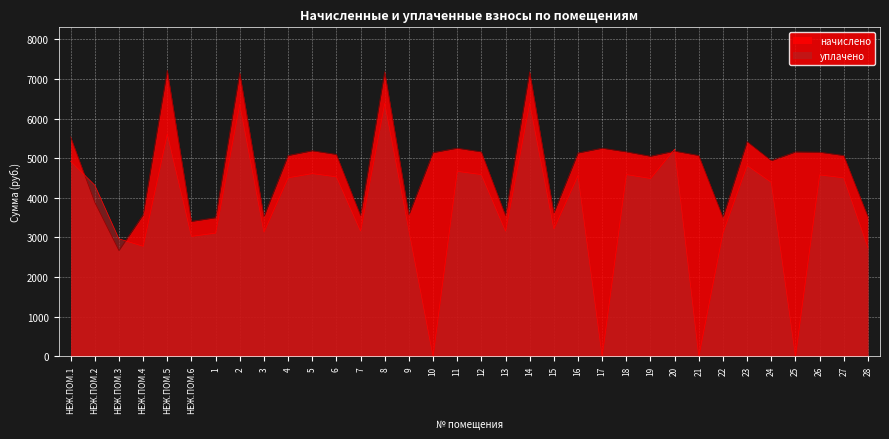

What is the value of the уплачено point at the 4th from the left?

2779.4